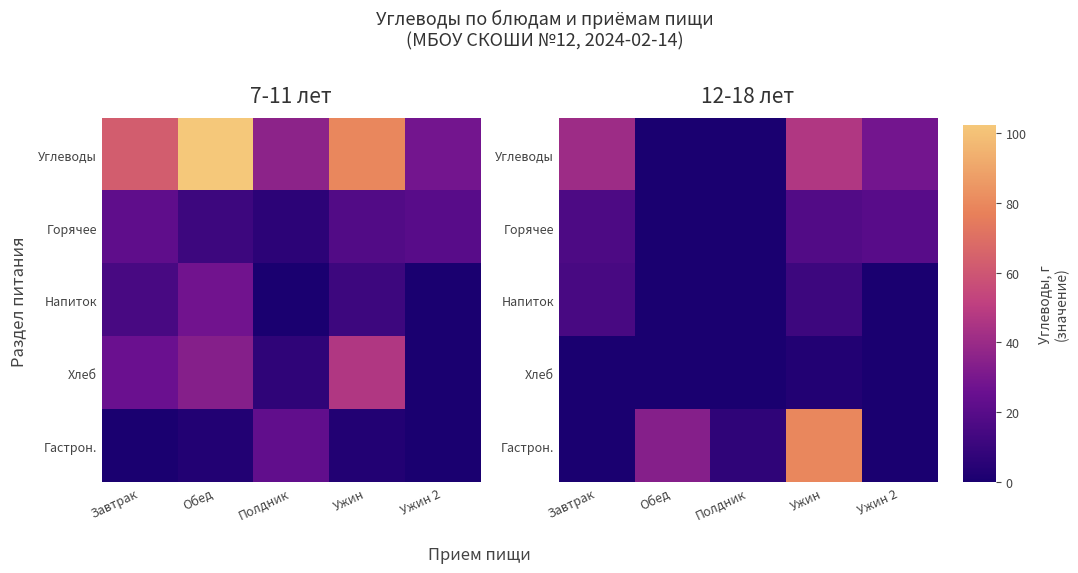

True or false: Напиток has a value of 16.8 at Ужин.

False